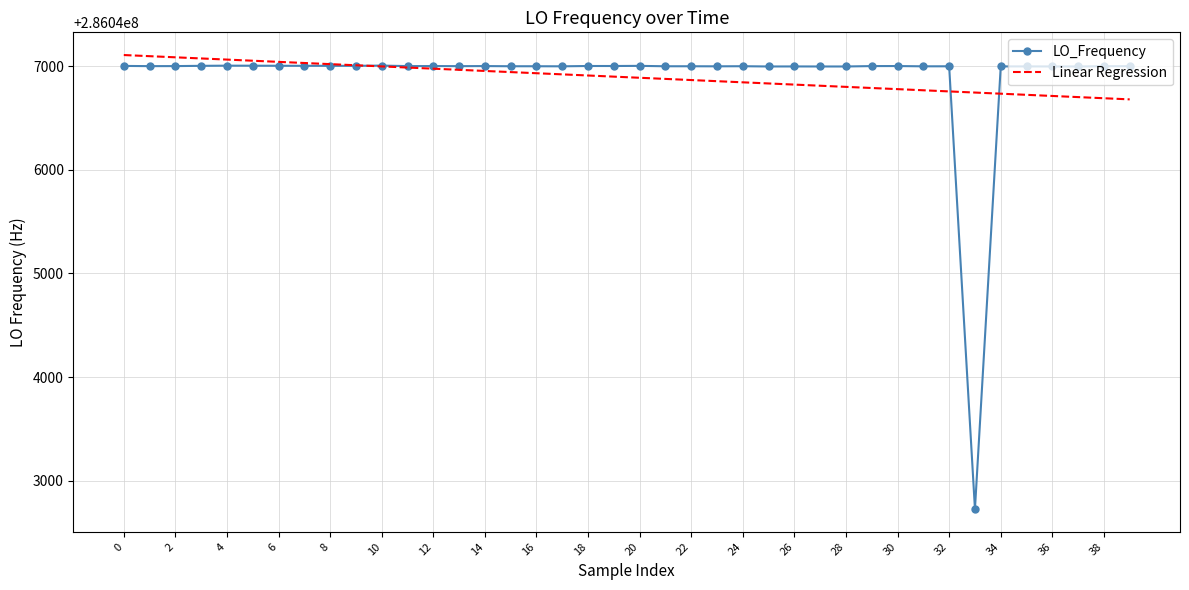

True or false: LO_Frequency has more than 0 interior local peaks.

True